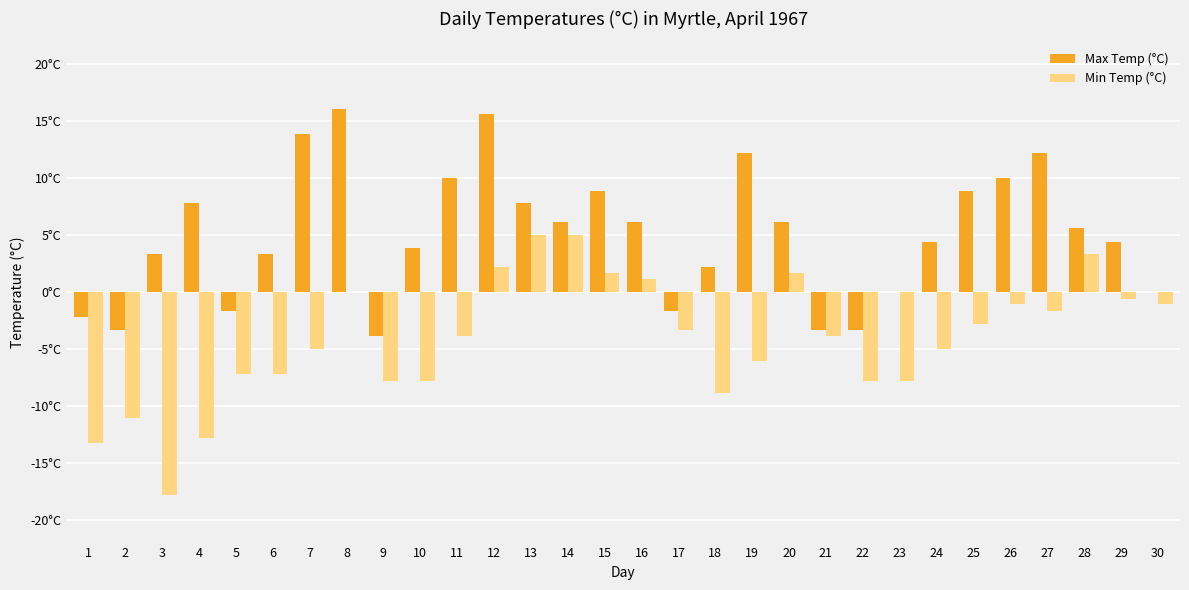

Rank the categories by Max Temp (°C) value from lowest to highest.

9, 2, 21, 22, 1, 5, 17, 23, 30, 18, 3, 6, 10, 24, 29, 28, 14, 16, 20, 4, 13, 15, 25, 11, 26, 19, 27, 7, 12, 8